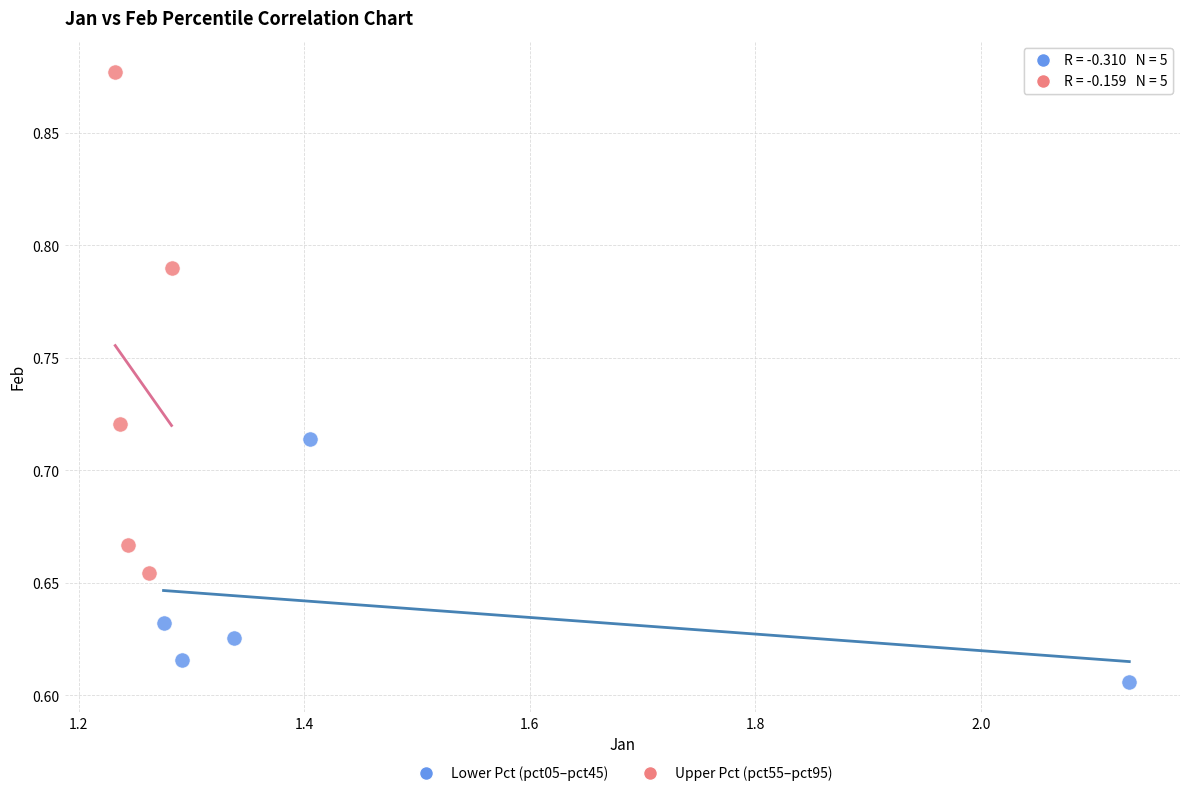

Which series reaches the maximum Y coordinate?

Upper Pct (pct55–pct95)